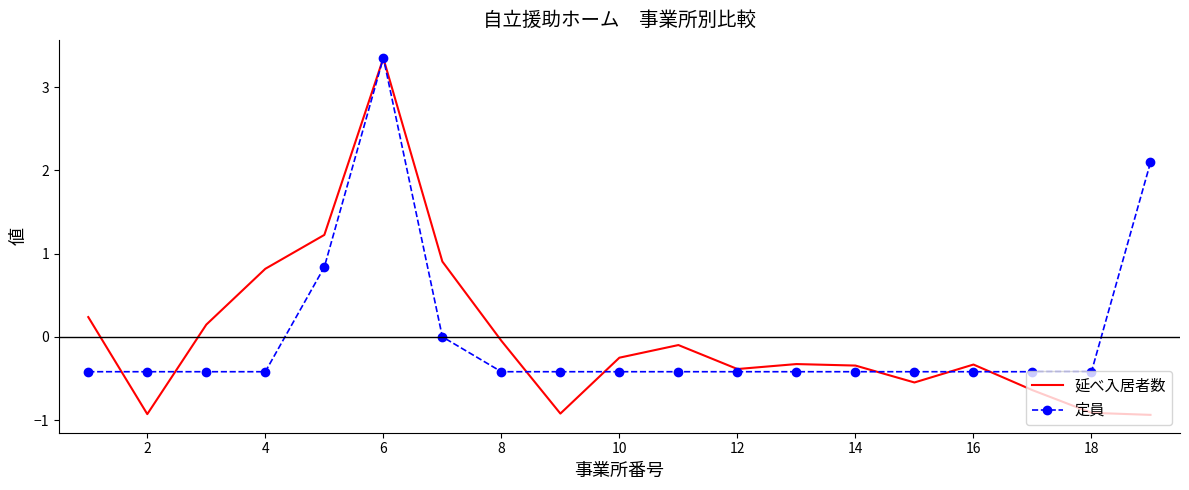

Which series has the largest range (max minus min)?

延べ入居者数